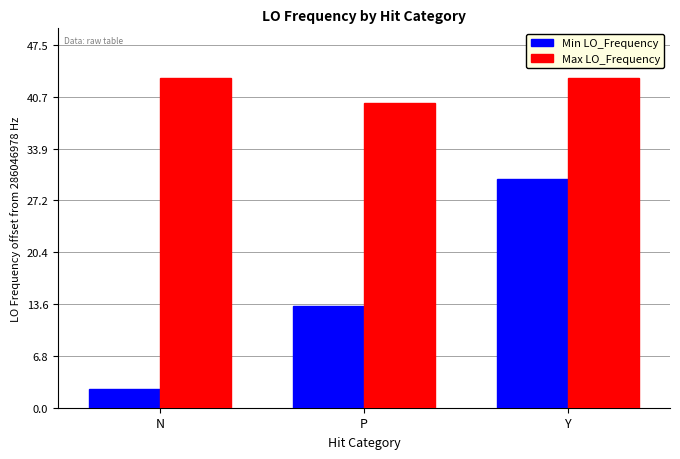

Rank the categories by Min LO_Frequency value from highest to lowest.

Y, P, N